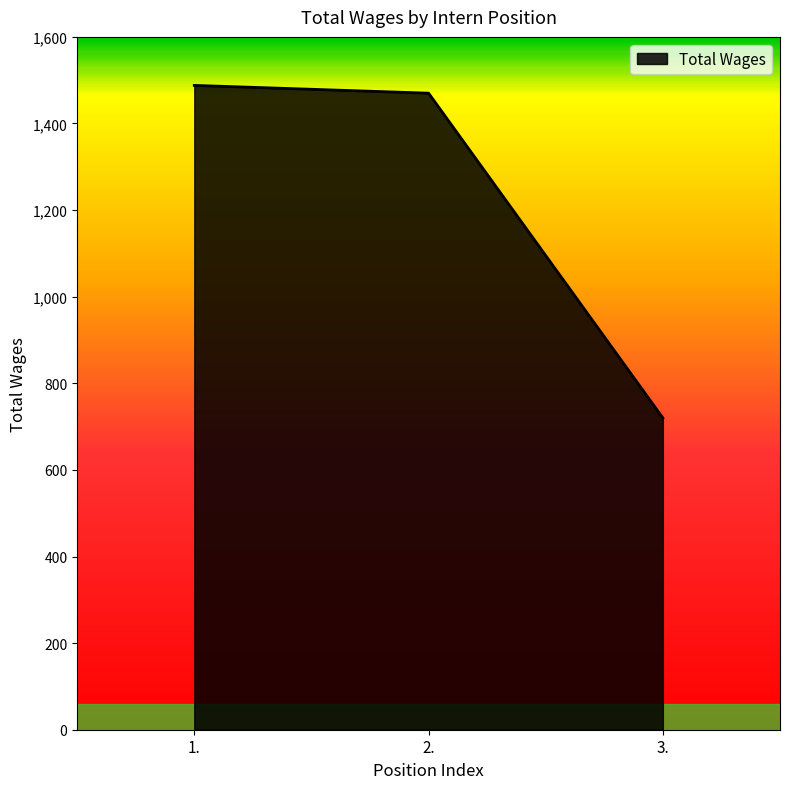

The chart shows a value of 2373 at 1.. True or false?

False